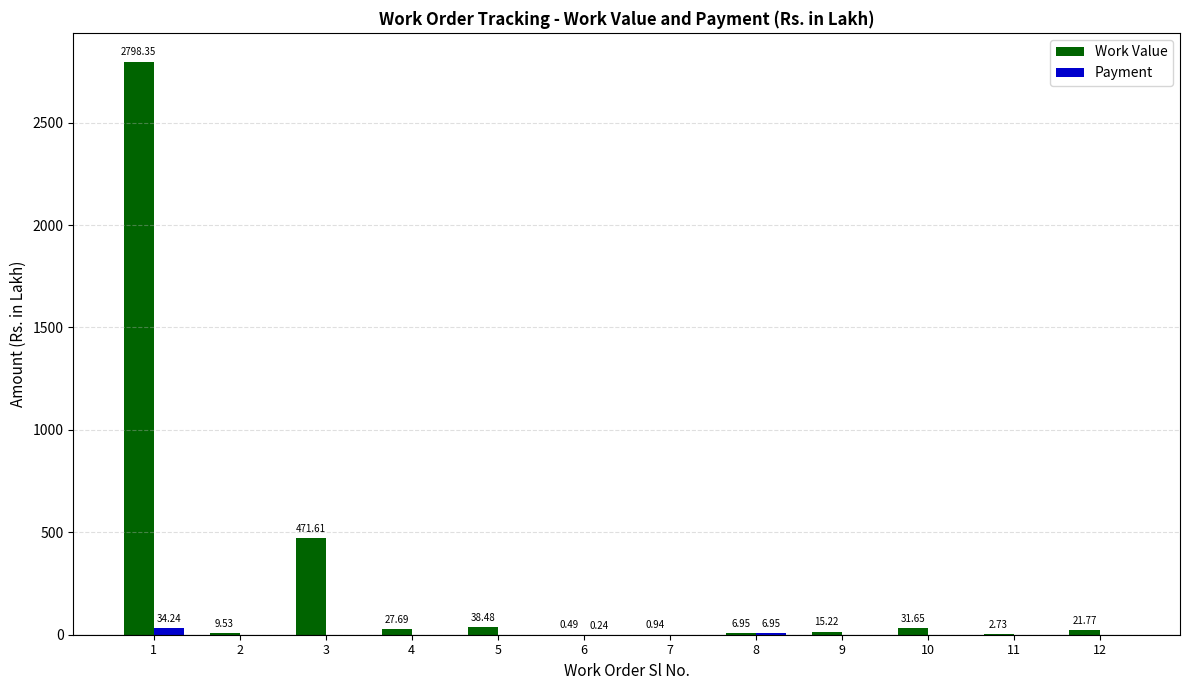

Is the value of Work Value at 6 greater than the value of Payment at 3?

Yes